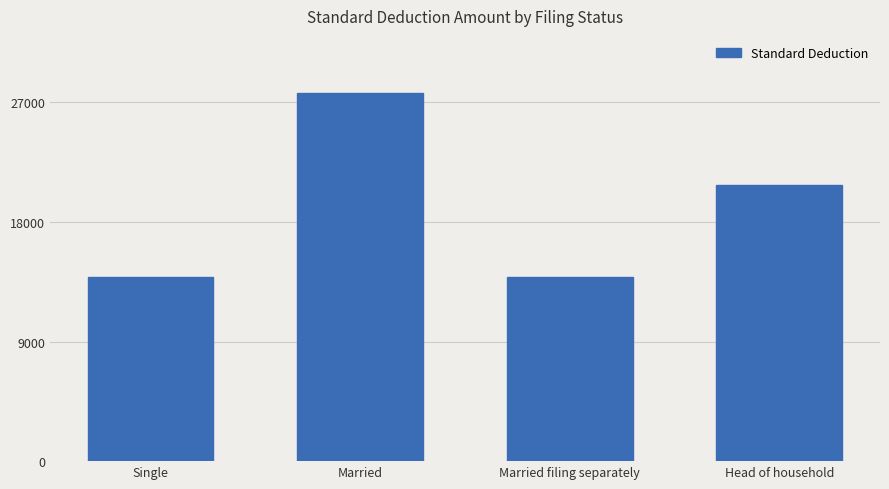

What is the value of the 4th bar from the left?

20800